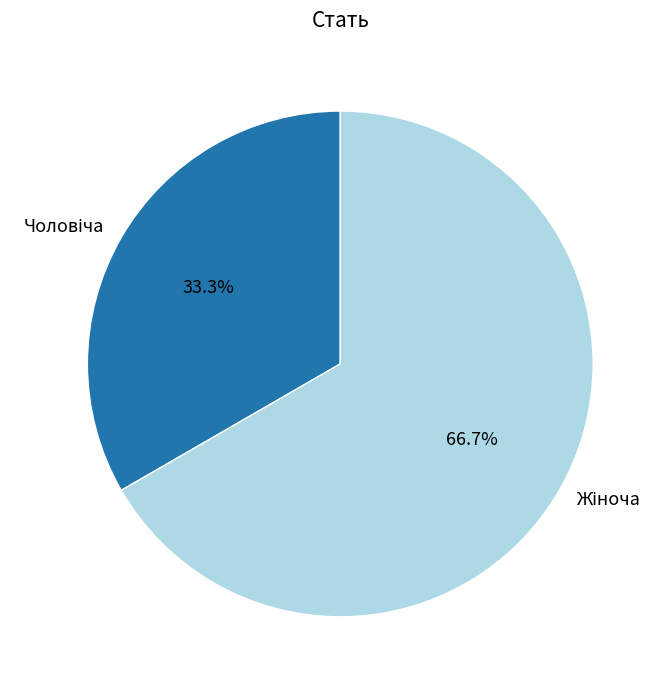

Does any single category account for the majority?

Yes